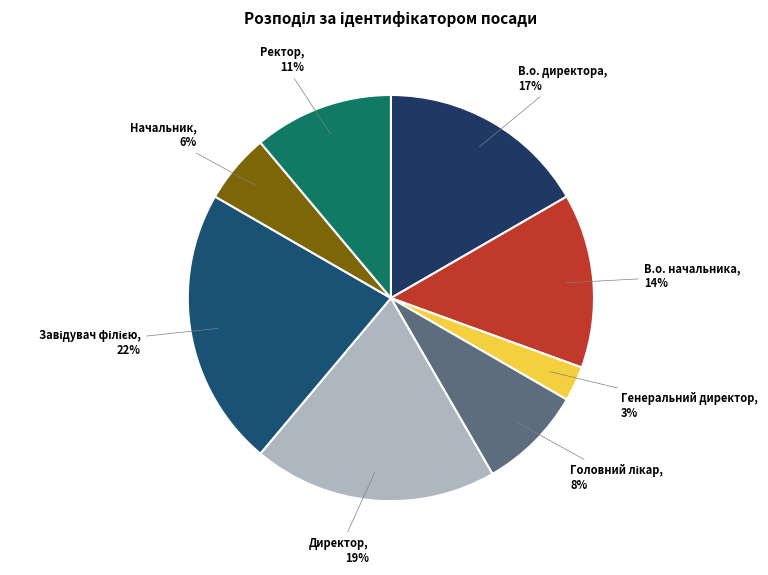

To the nearest percent, what is the difference between the Ректор and В.о. начальника slice percentages?

3%